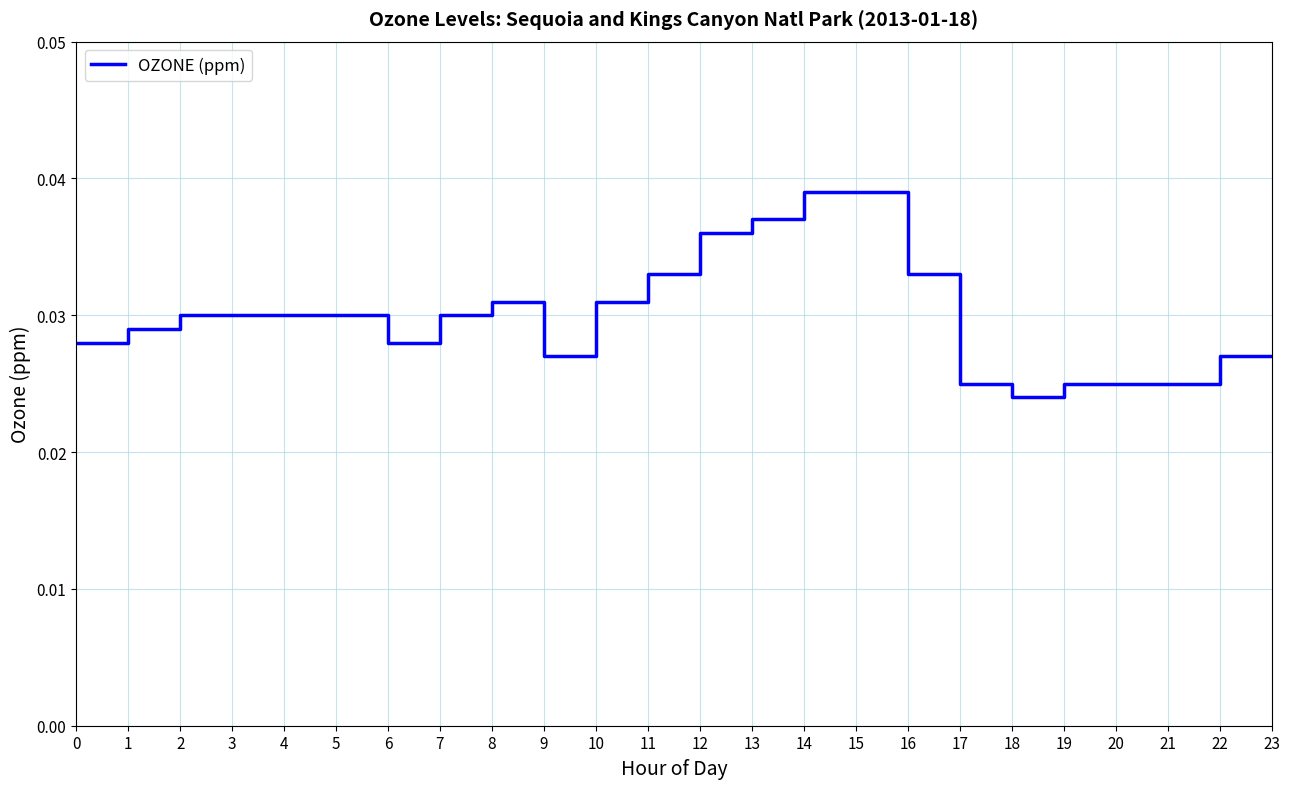

Which has a higher value, 20 or 11?

11